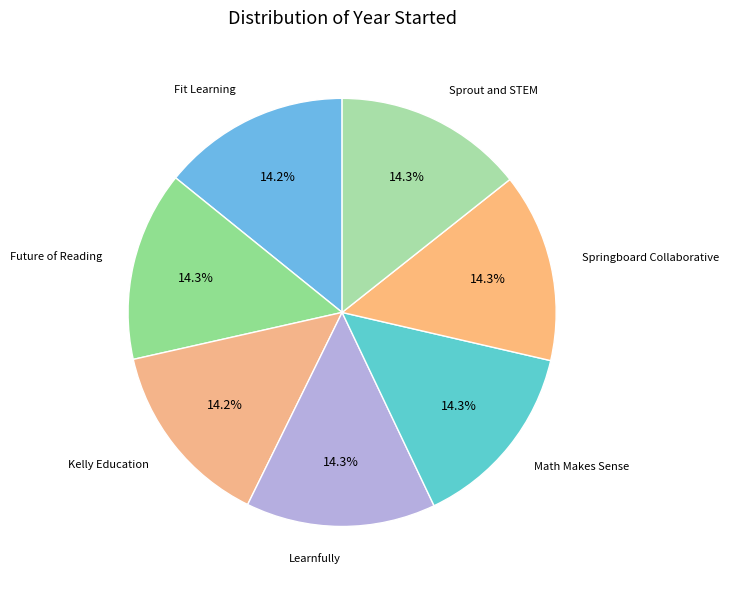

Count the number of slices in the pie.

7